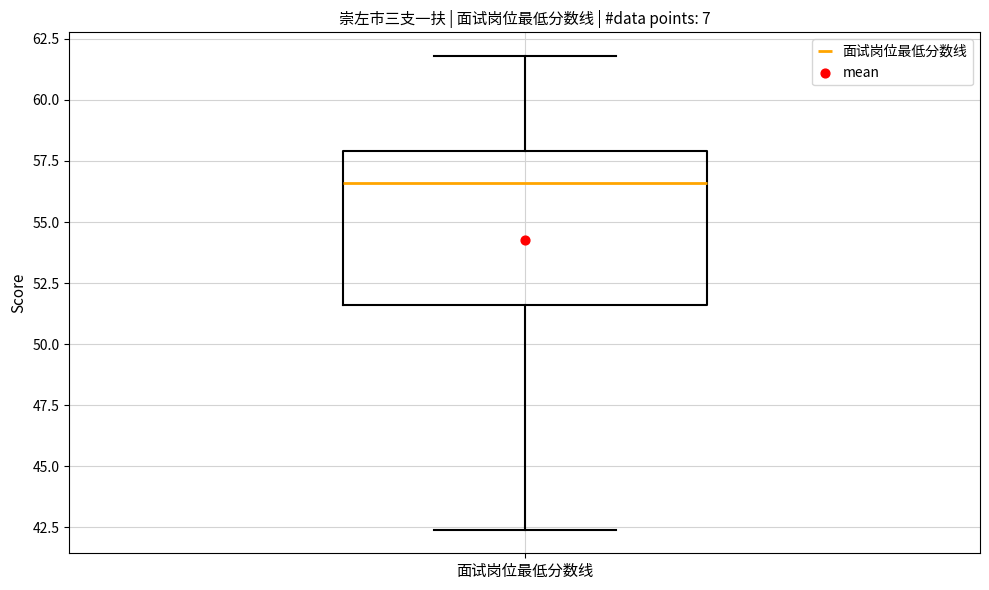

Transcribe this box plot: give where the median line is, the range the box spans, and where the two whiskers end, as read against the y-axis. The values are not printed on the chart, so give them approximately, as read against the axis.

median 56.5, box 51.5 to 58.0, whiskers 42.5 to 62.0